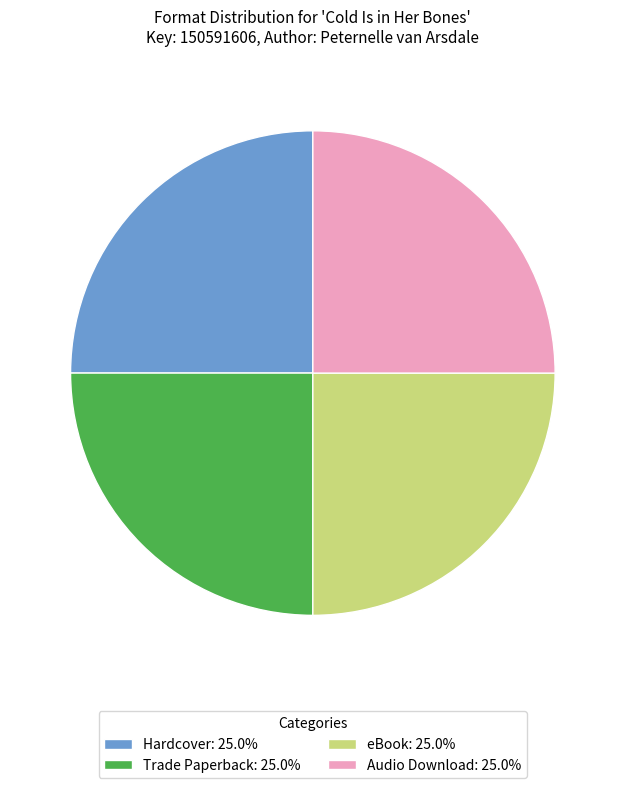

What is the ratio of the value at eBook: 25.0% to the value at Audio Download: 25.0%?

1.0